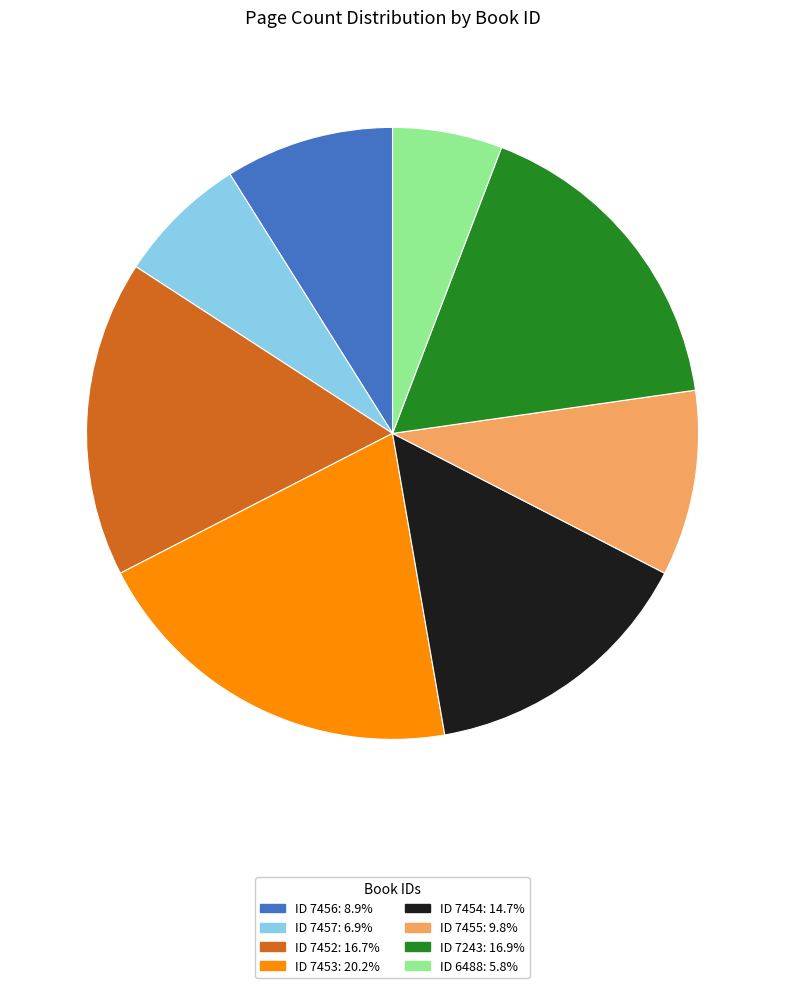

Is there any slice that represents more than half of the pie?

No